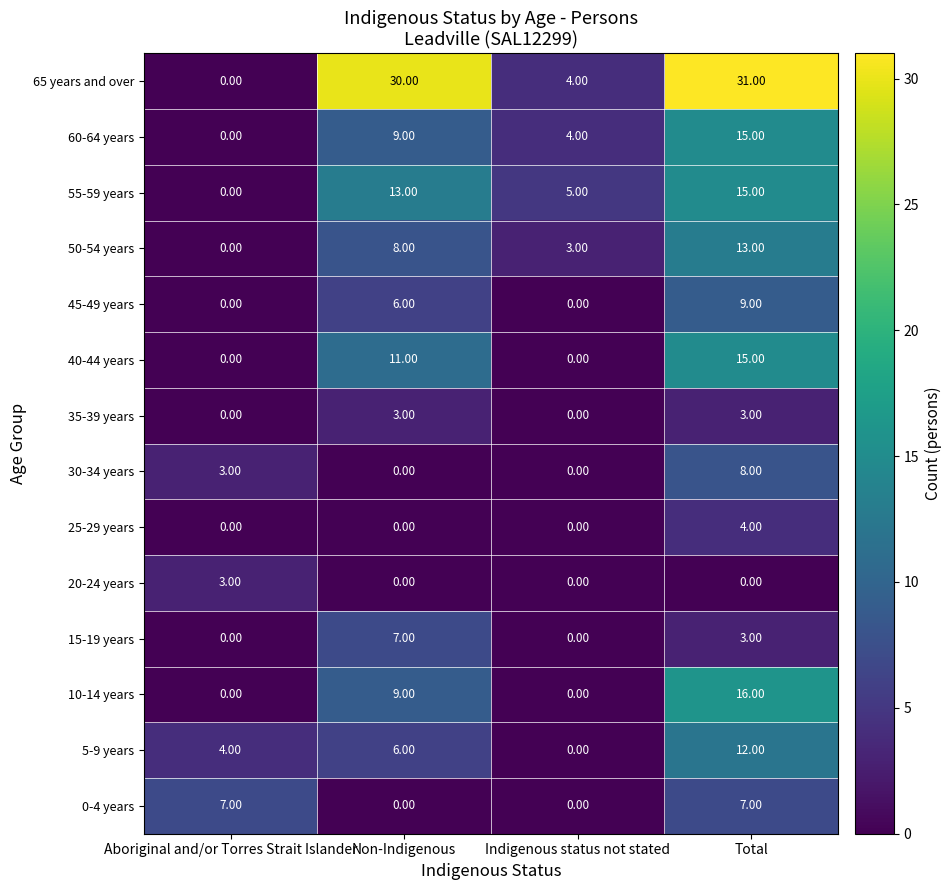

Which series has the largest range (max minus min)?

65 years and over